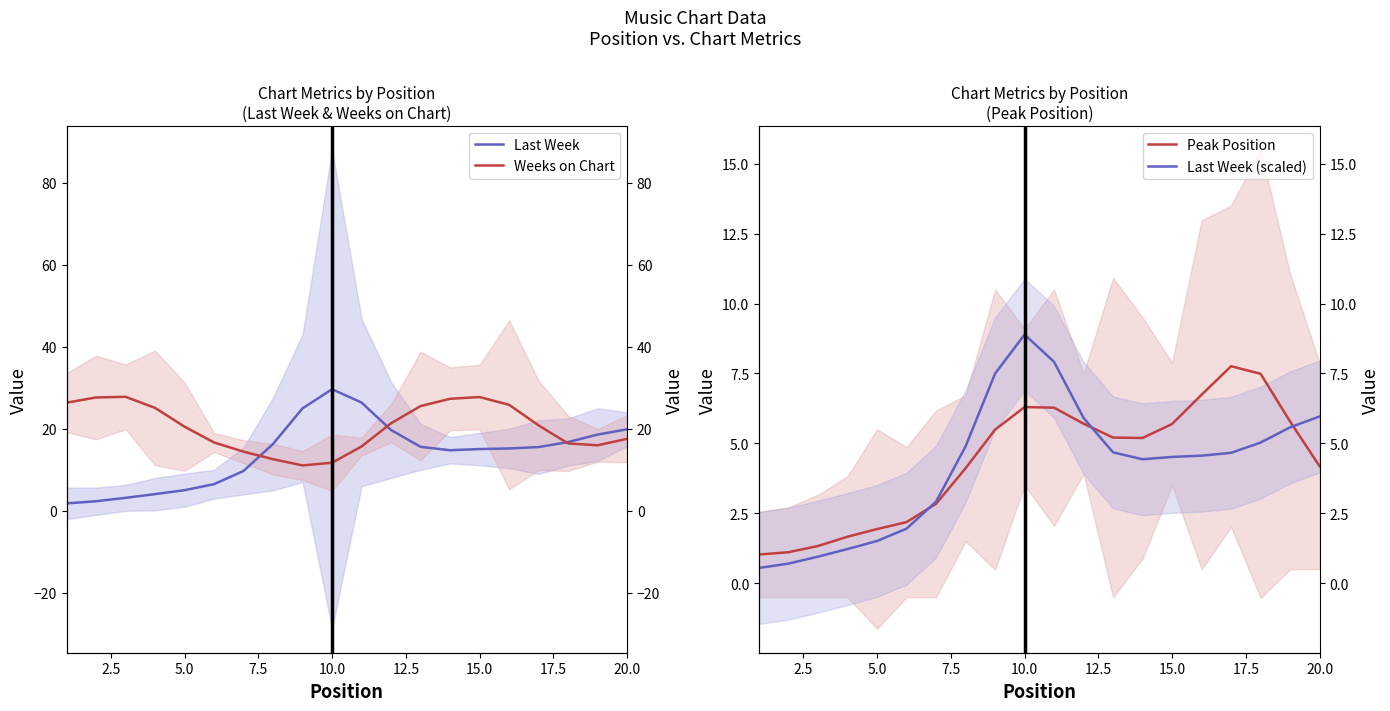

Reading right to left, list all the values displayed in this chart.

Last Week: 19.9	18.6	16.8	15.5	15.2	15.1	14.8	15.6	19.7	26.4	29.6	25.0	16.3	9.7	6.5	5.0	4.1	3.2	2.3	1.8
Weeks on Chart: 17.6	16.0	16.4	20.8	25.8	27.7	27.3	25.5	21.3	15.7	11.7	11.1	12.6	14.4	16.7	20.5	25.1	27.8	27.6	26.4
Peak Position: 4.2	5.8	7.5	7.8	6.7	5.7	5.2	5.2	5.7	6.3	6.3	5.5	4.1	2.8	2.2	1.9	1.7	1.3	1.1	1.0
Last Week (scaled): 6.0	5.6	5.0	4.7	4.6	4.5	4.4	4.7	5.9	7.9	8.9	7.5	4.9	2.9	2.0	1.5	1.2	1.0	0.7	0.5